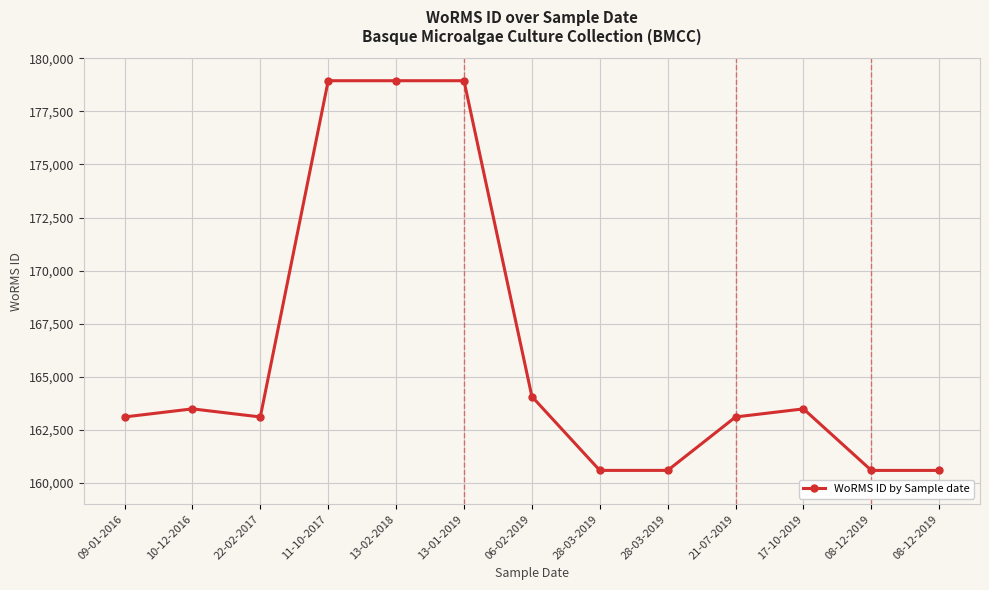

Rank the categories by value from highest to lowest.

11-10-2017, 13-02-2018, 13-01-2019, 06-02-2019, 10-12-2016, 17-10-2019, 09-01-2016, 22-02-2017, 21-07-2019, 28-03-2019, 28-03-2019, 08-12-2019, 08-12-2019